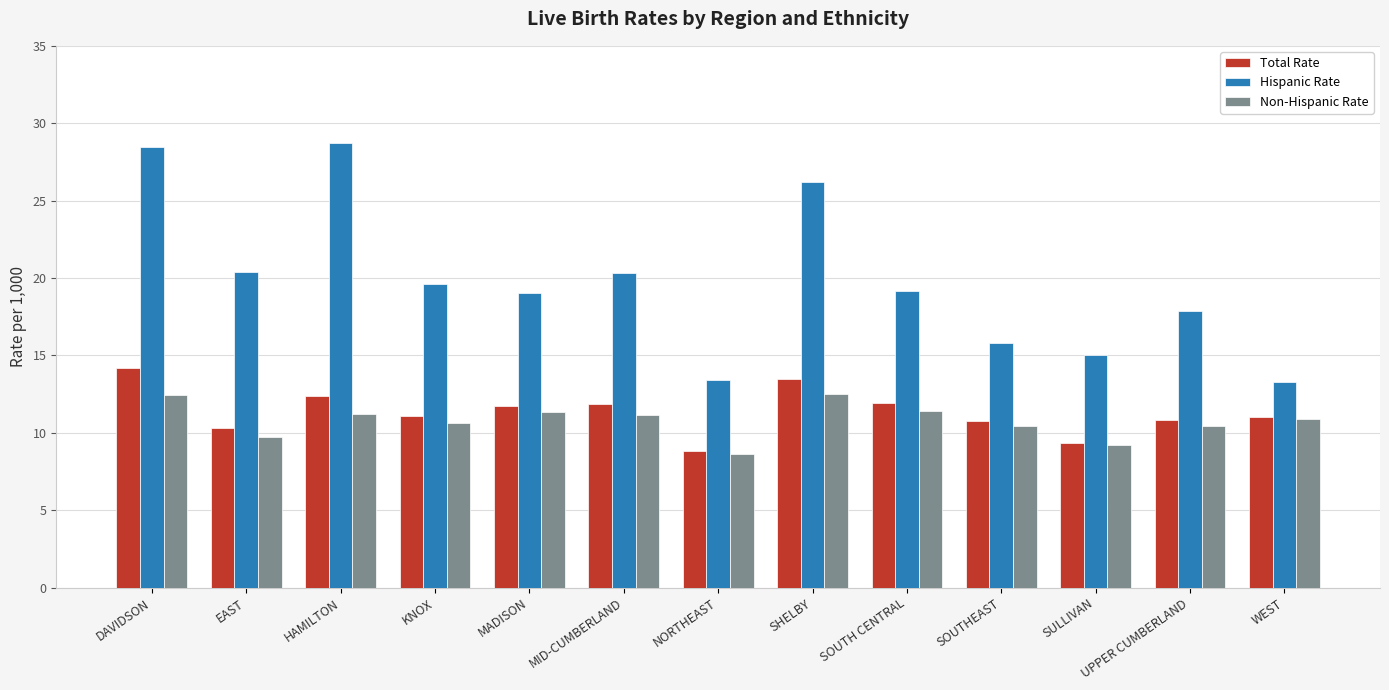

Which series has the largest range (max minus min)?

Hispanic Rate